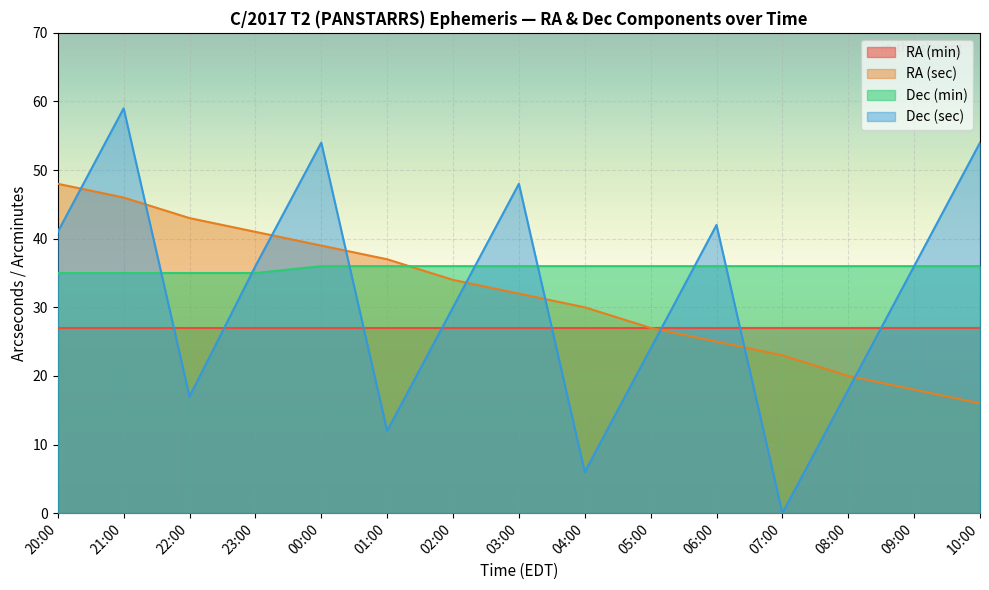

What are all the series names shown in the legend?

RA (min), RA (sec), Dec (min), Dec (sec)